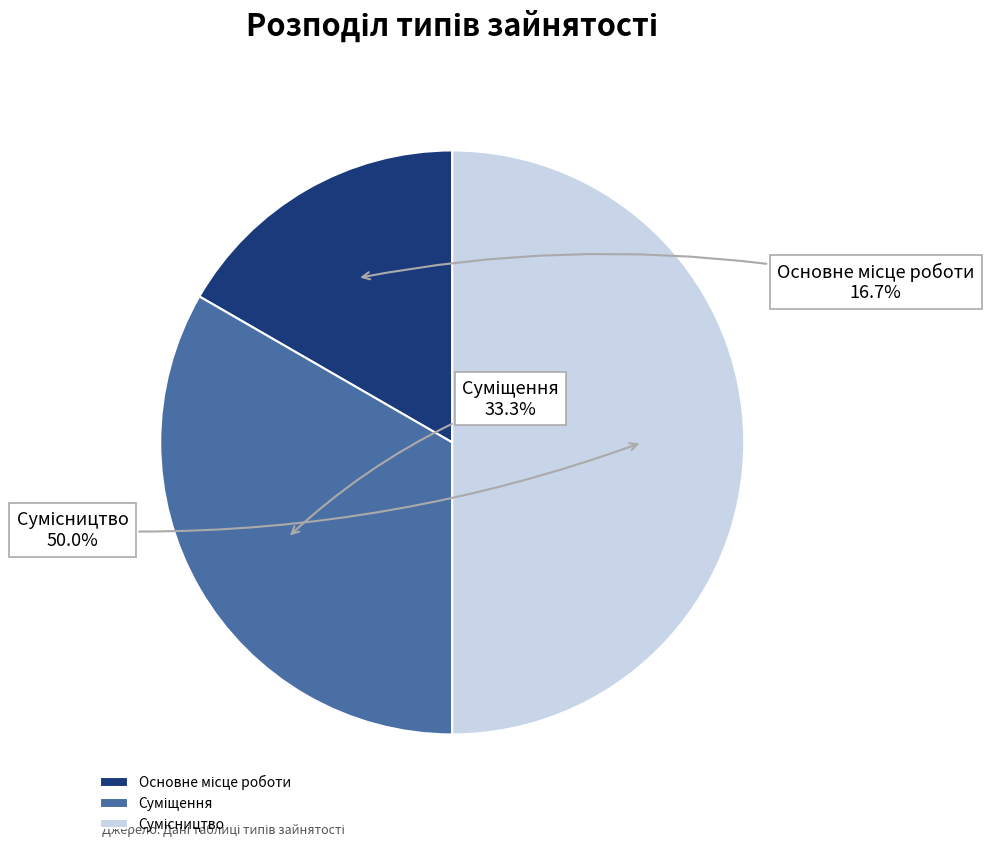

Which category has the smallest portion of the pie?

Основне місце роботи